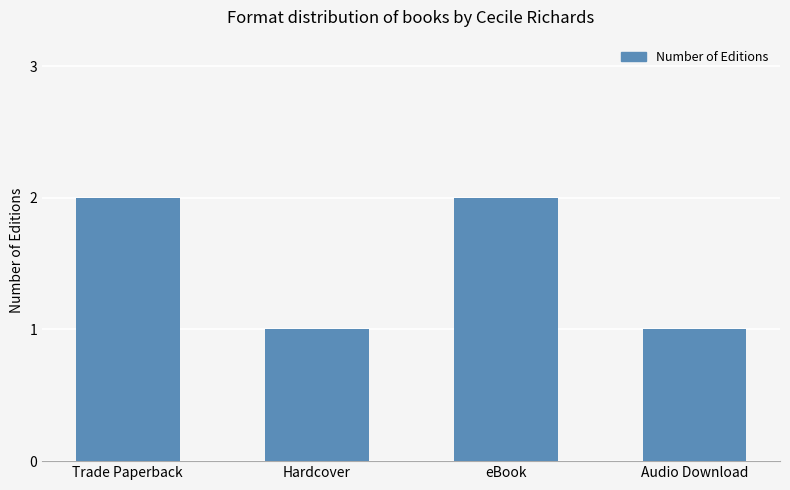

Does the chart contain stacked bars?

No